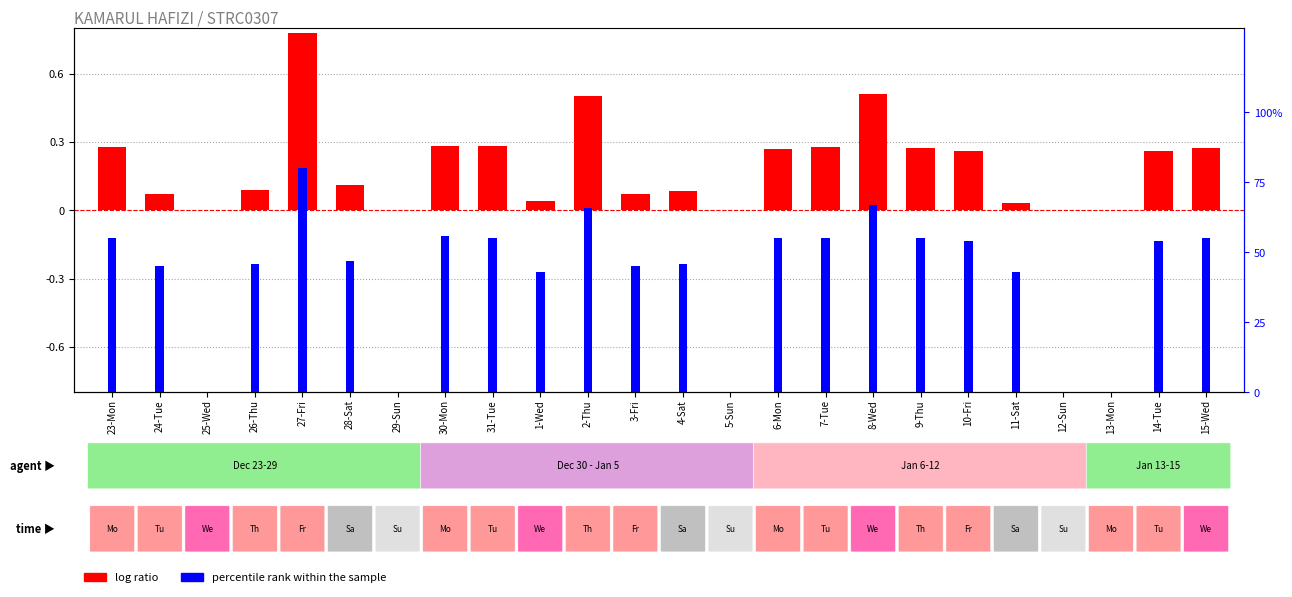

What value does the percentile rank within the sample series have at 28-Sat?

0.5